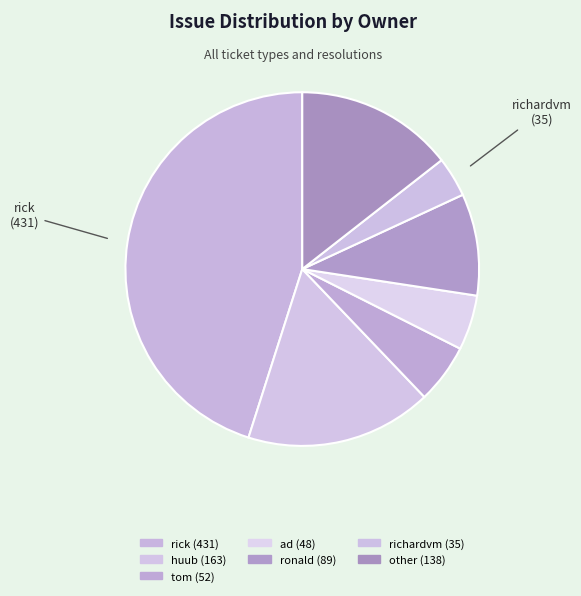

To the nearest percent, what is the combined percentage of richardvm and ronald?

13%